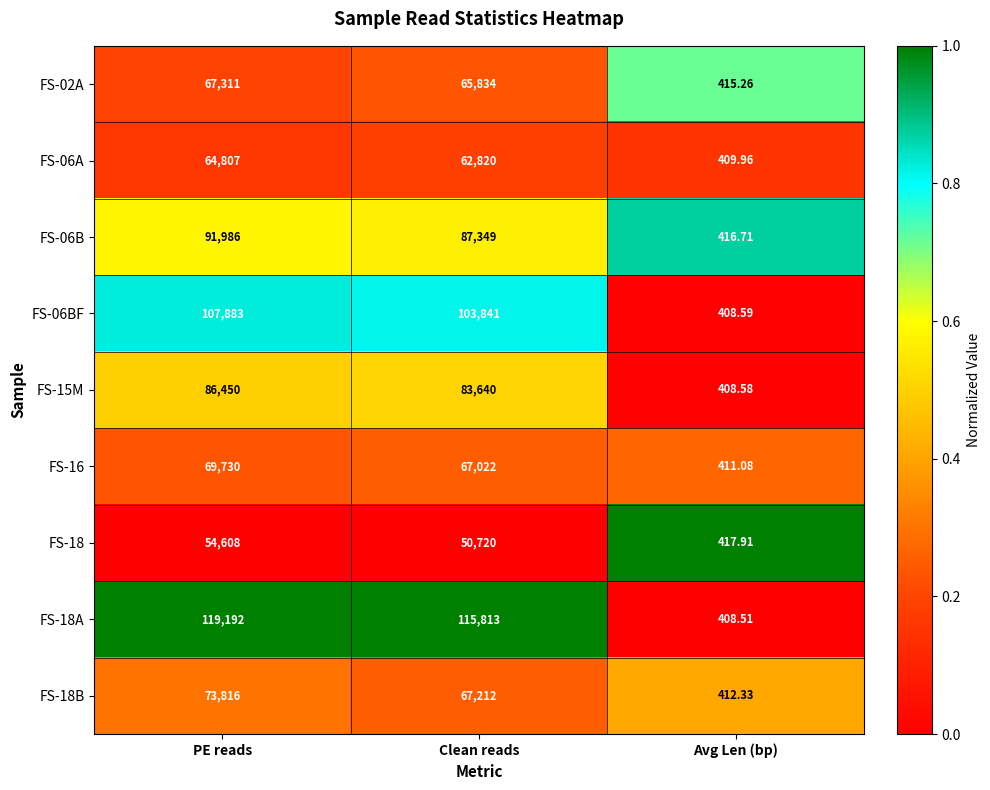

At which label does FS-16 reach its minimum?

Avg Len (bp)